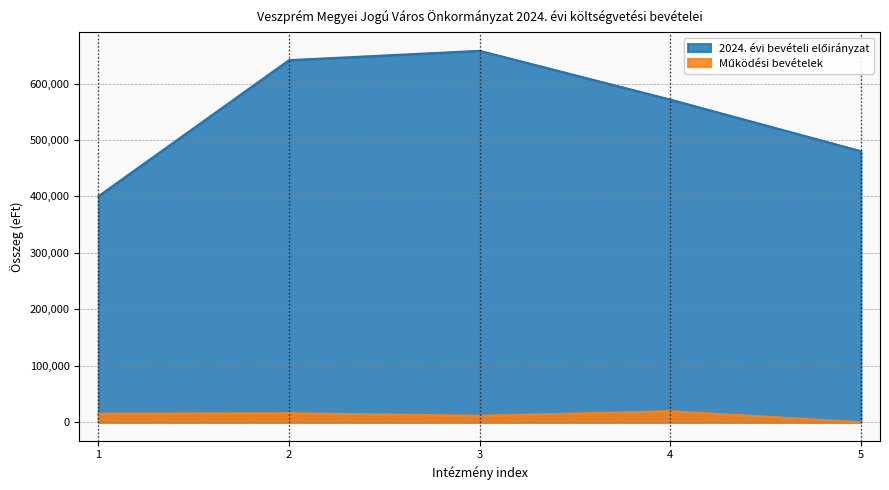

Which series has the widest spread of values?

2024. évi bevételi előirányzat